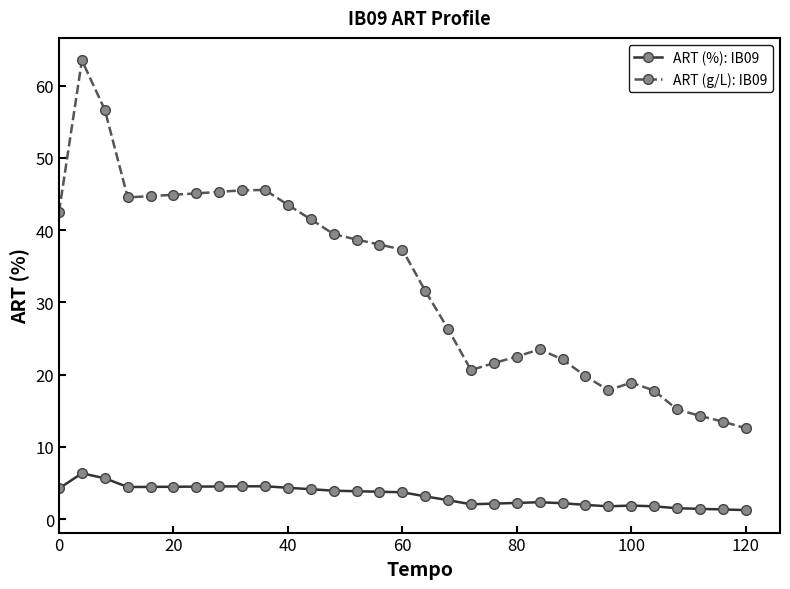

At how many categories does at least one series exceed 4?

31